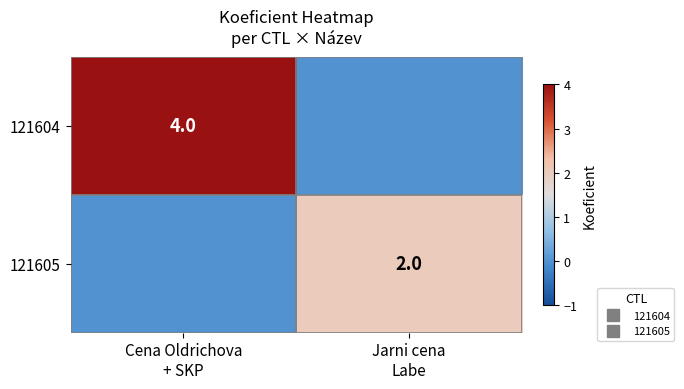

What is the highest value of the 121605 series?

2